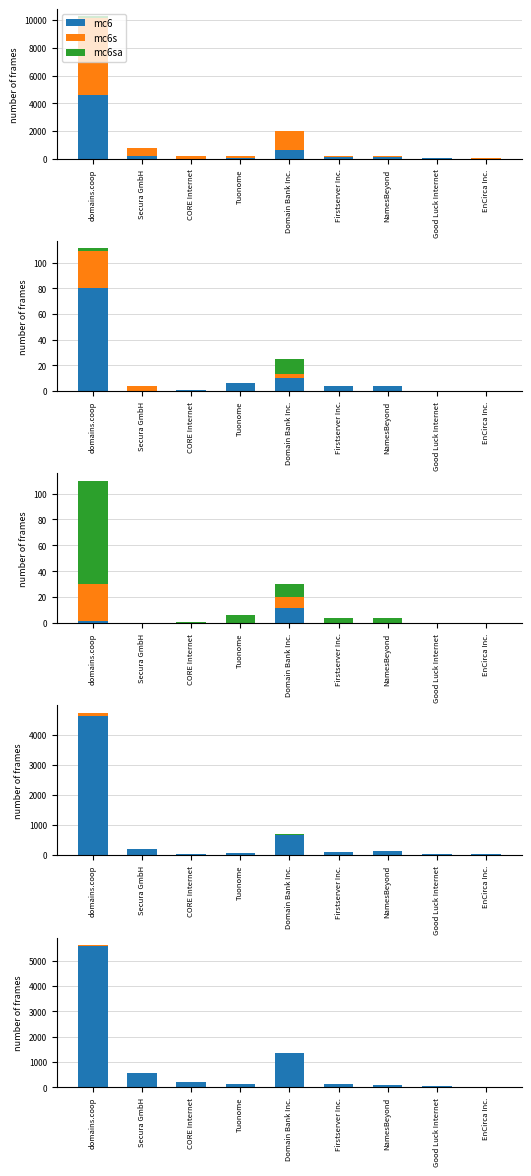

Does the chart contain stacked bars?

No